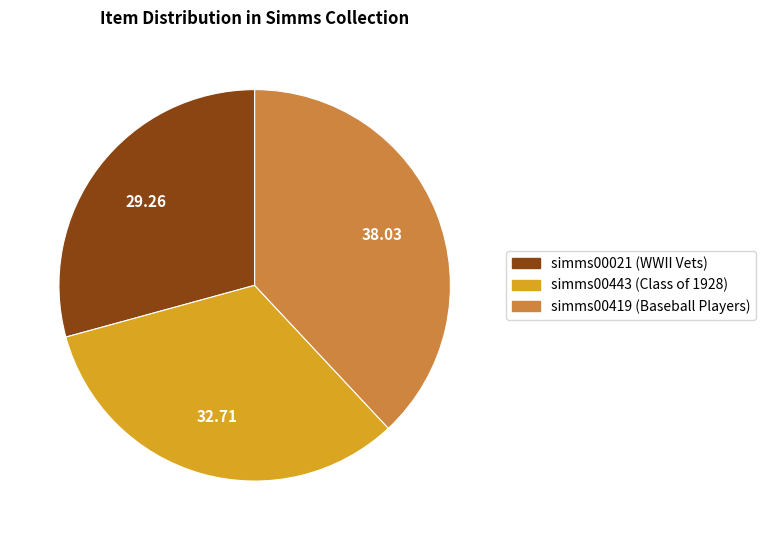

Is the sum of simms00419 (Baseball Players) and simms00443 (Class of 1928) greater than half?

Yes